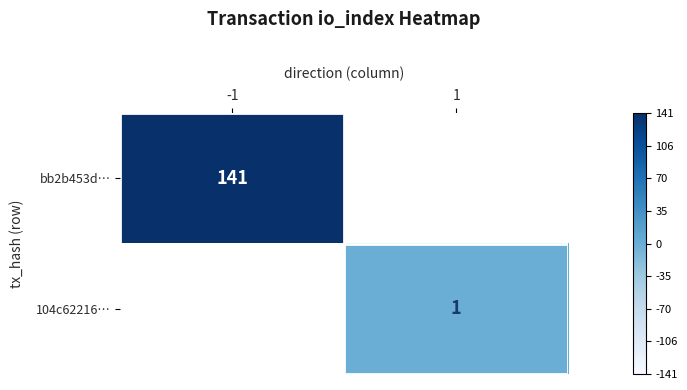

The 104c62216… series shows 1 at 1. True or false?

True